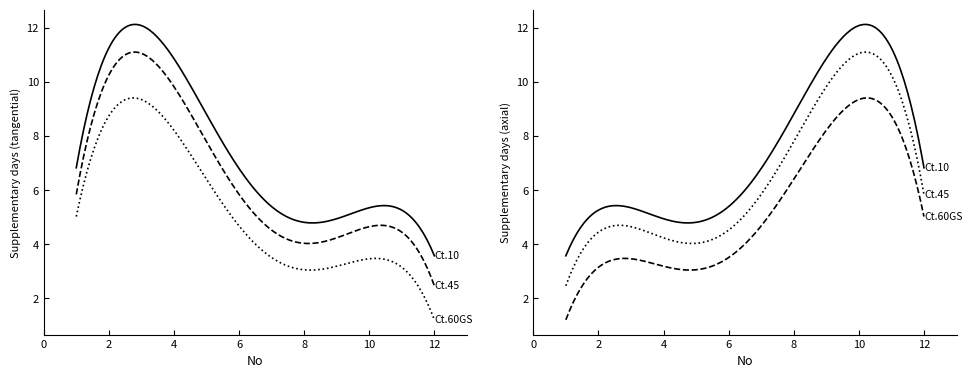

Does the chart have visible grid lines?

No